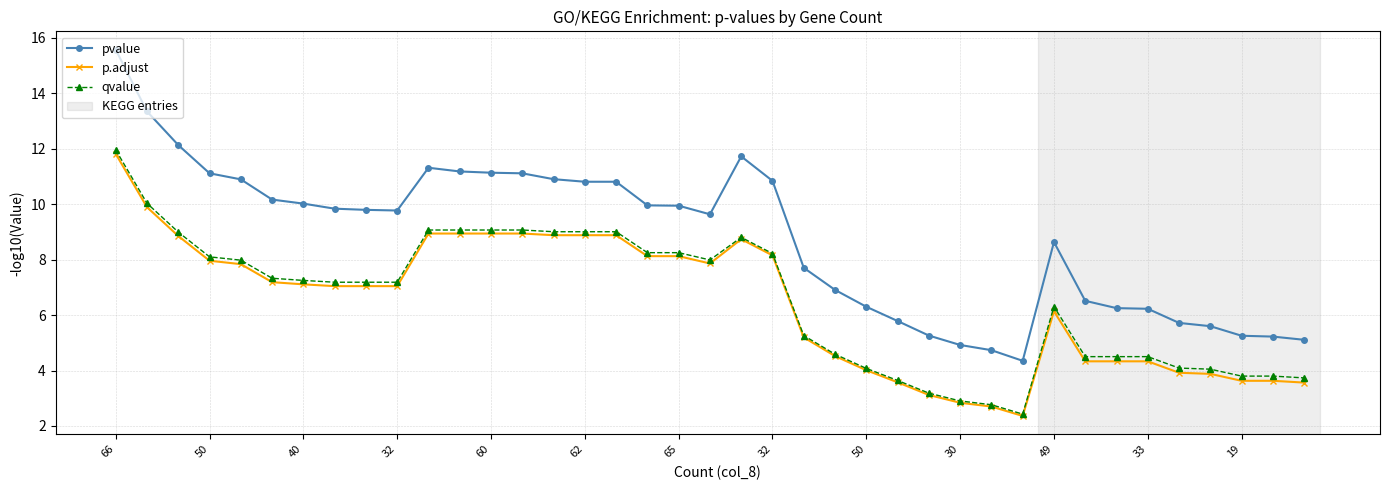

Which series has the largest total across all categories?

pvalue